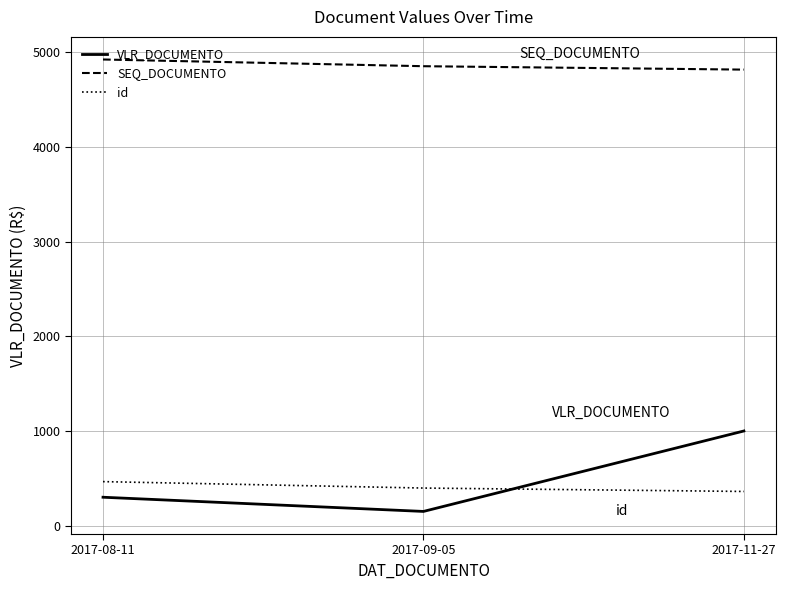

What is the minimum value shown in the chart?

150